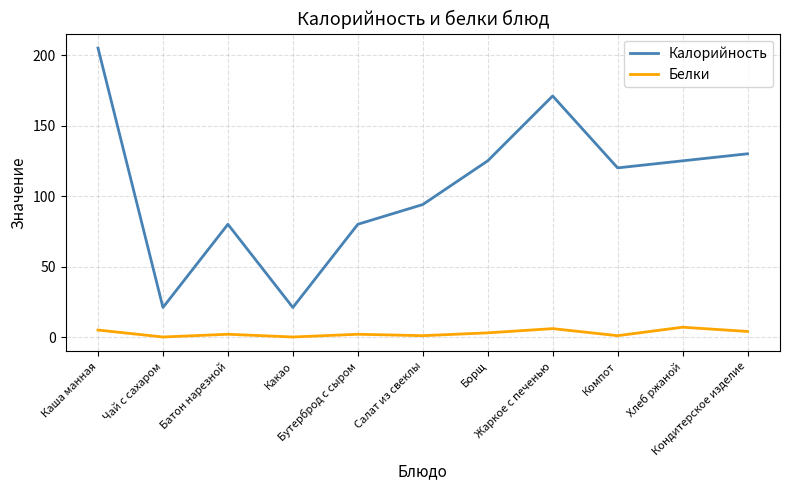

Reading right to left, transcribe all the data shown in this chart.

Калорийность: Кондитерское изделие=130.0	Хлеб ржаной=125.0	Компот=120.0	Жаркое с печенью=171.0	Борщ=125.0	Салат из свеклы=94.0	Бутерброд с сыром=80.0	Какао=21.0	Батон нарезной=80.0	Чай с сахаром=21.0	Каша манная=205.0
Белки: Кондитерское изделие=4.0	Хлеб ржаной=7.0	Компот=1.0	Жаркое с печенью=6.0	Борщ=3.0	Салат из свеклы=1.0	Бутерброд с сыром=2.0	Какао=0.1	Батон нарезной=2.0	Чай с сахаром=0.1	Каша манная=5.0